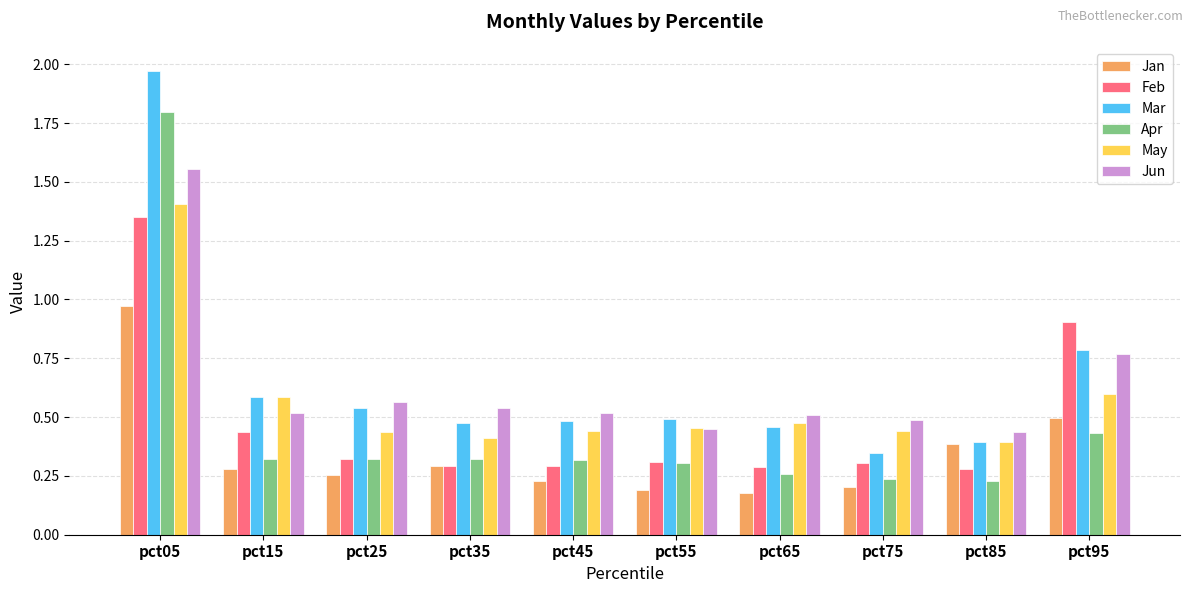

At which label does Feb reach its peak?

pct05